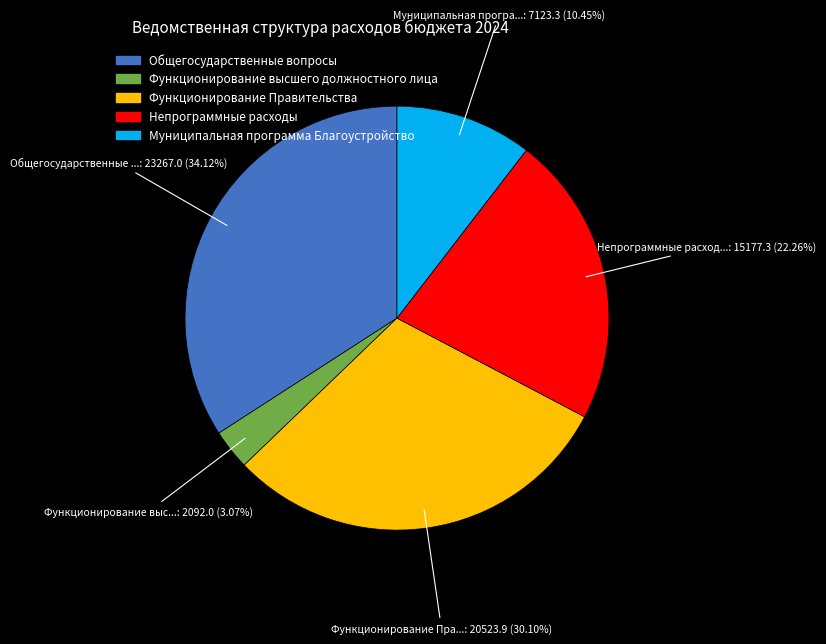

Count the number of slices in the pie.

5